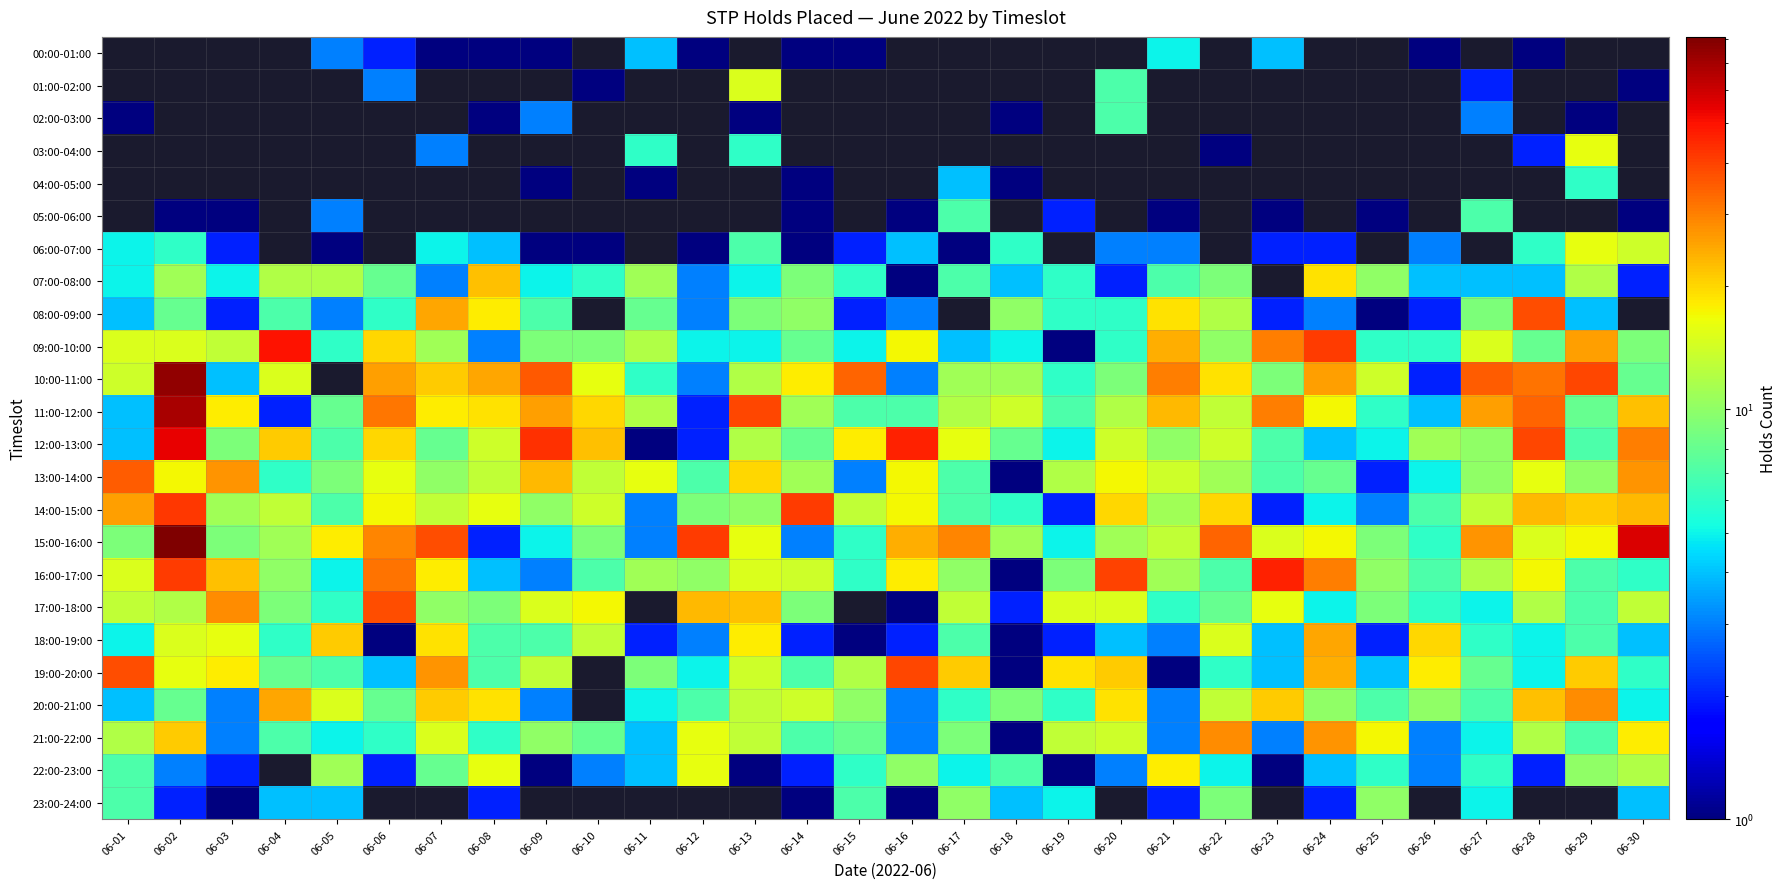

How many categories are shown in the chart?

30